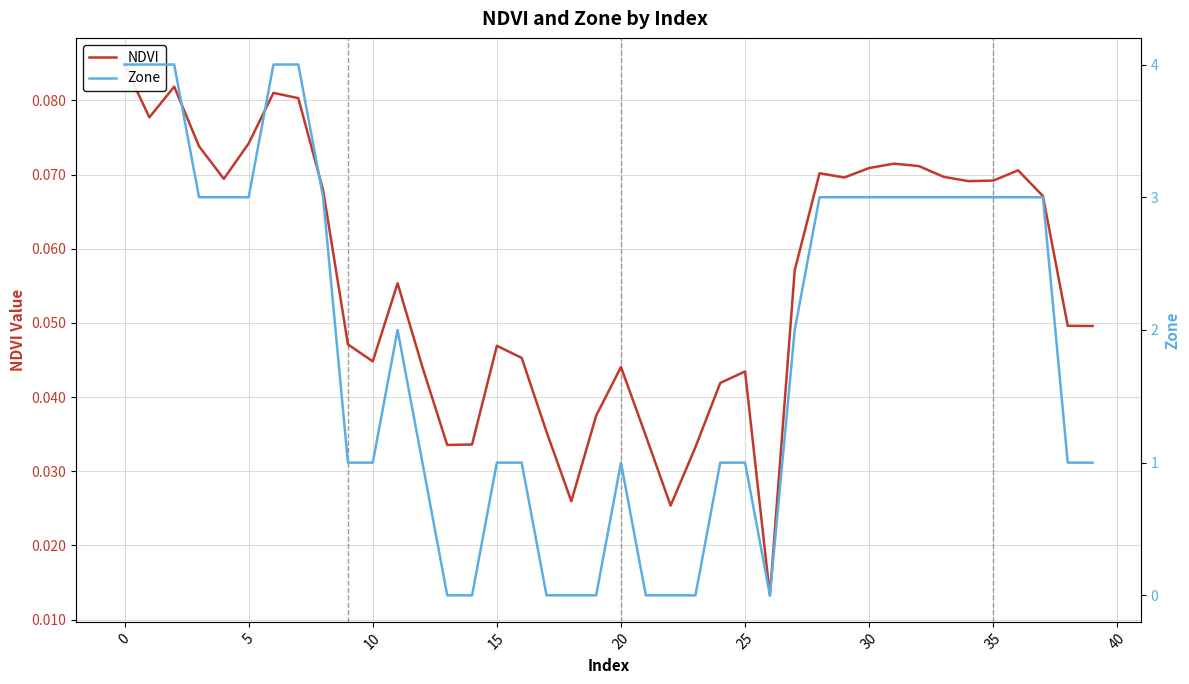

True or false: Zone has more than 1 points higher than both neighbors.

True